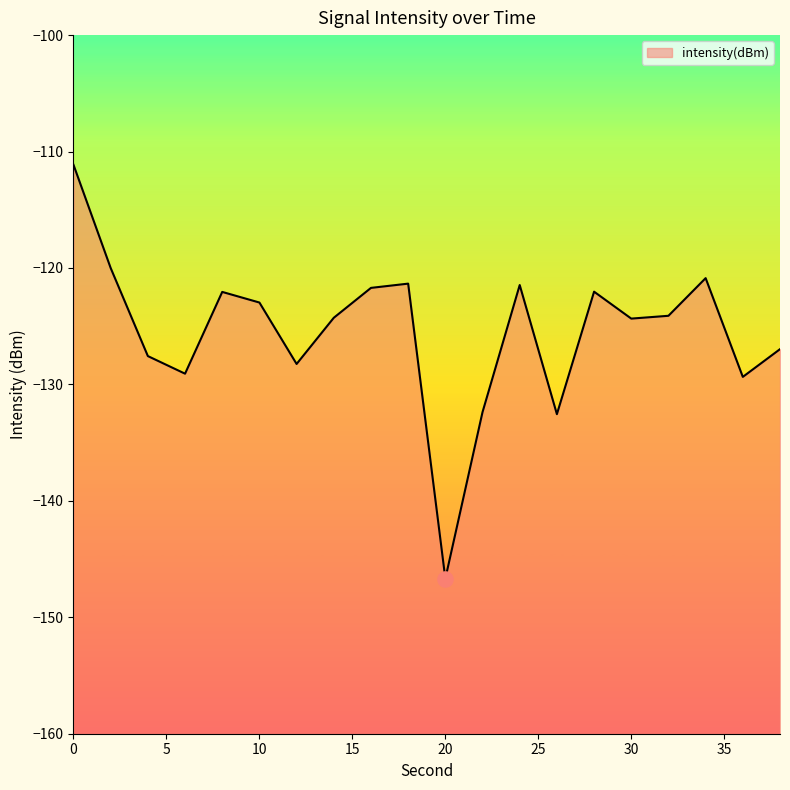

Which has a higher value, 16 or 8?

16